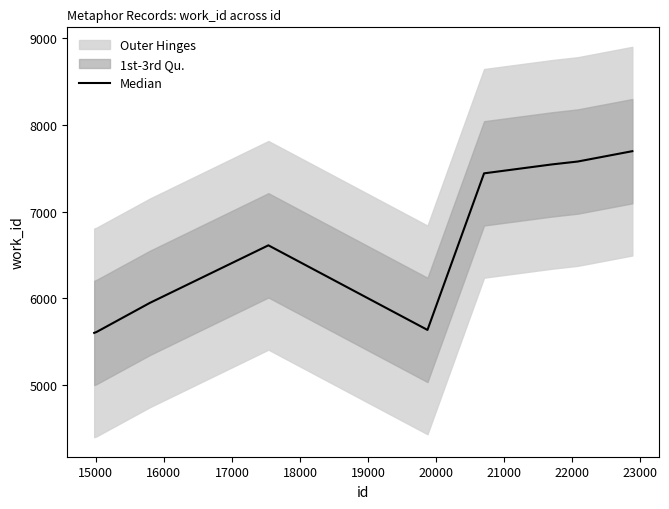

What is the average value?

6630